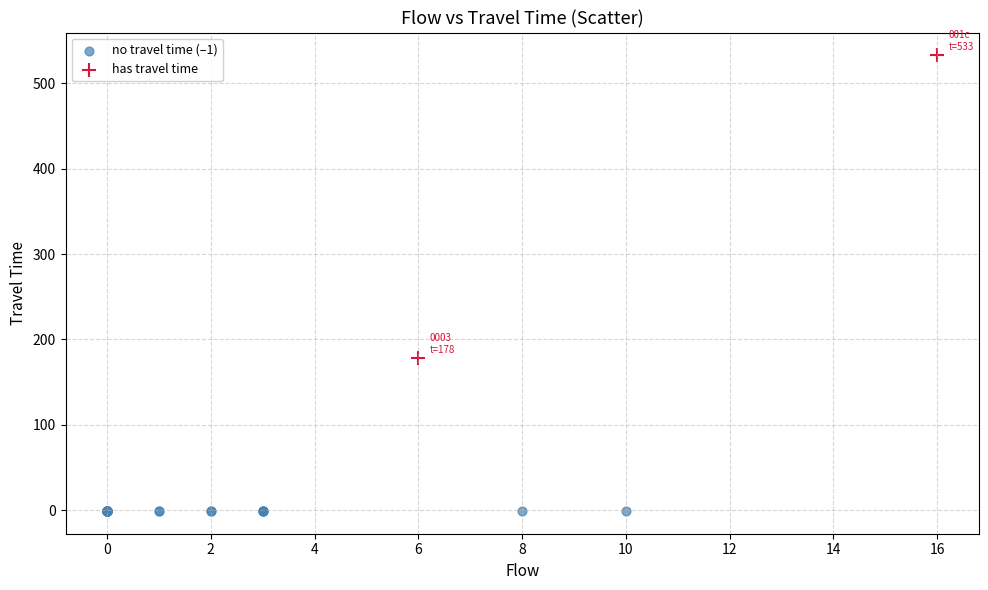

What are all the series names shown in the legend?

no travel time (–1), has travel time